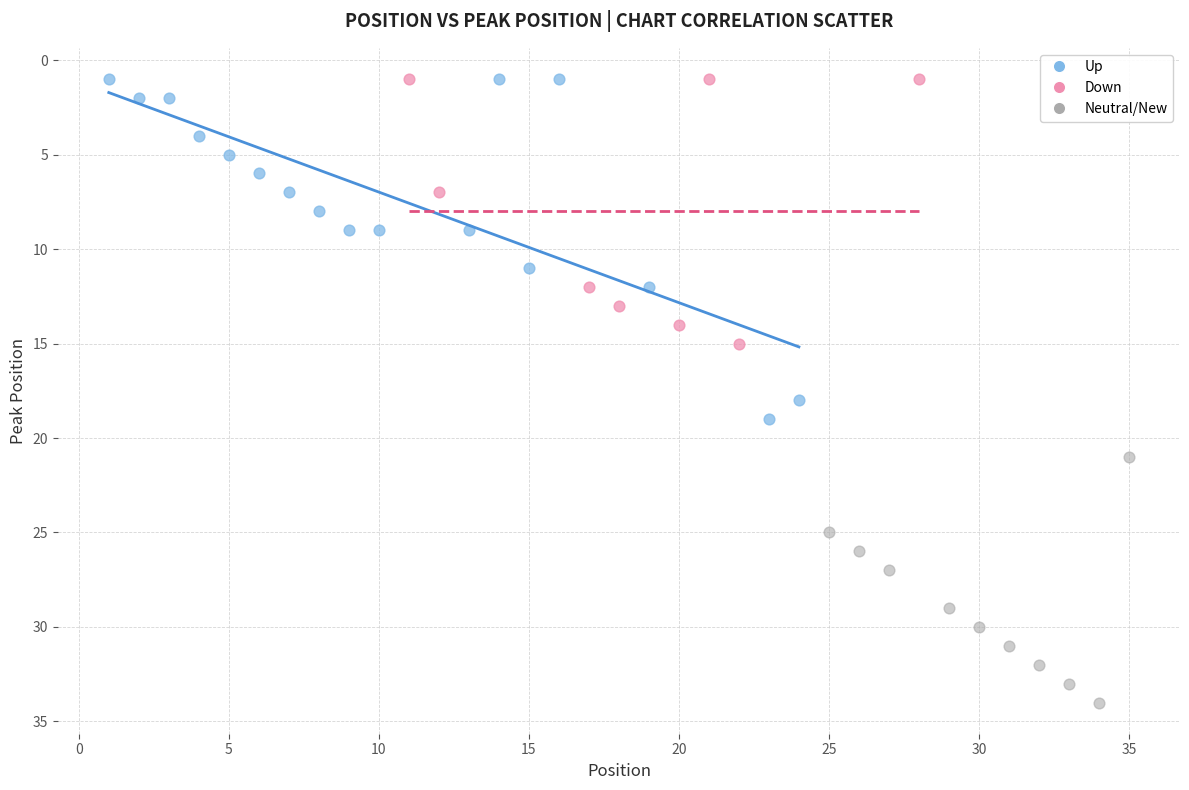

Which series contains the highest Y value?

Neutral/New